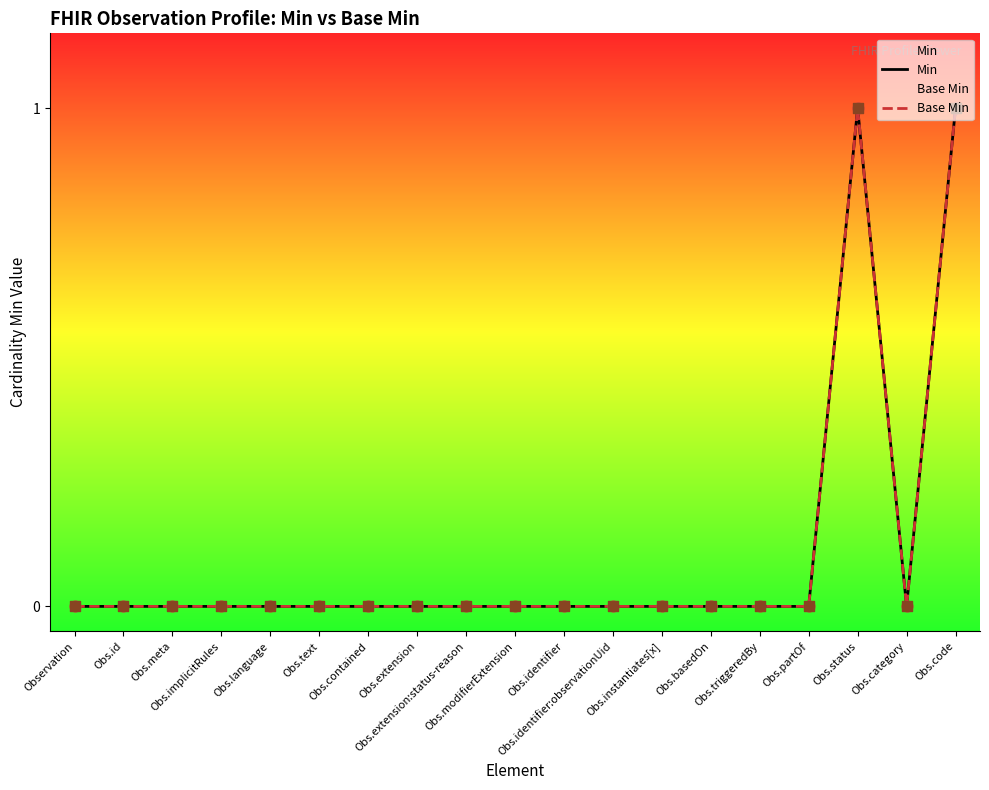

At which category is the sum across all series the highest?

Obs.status